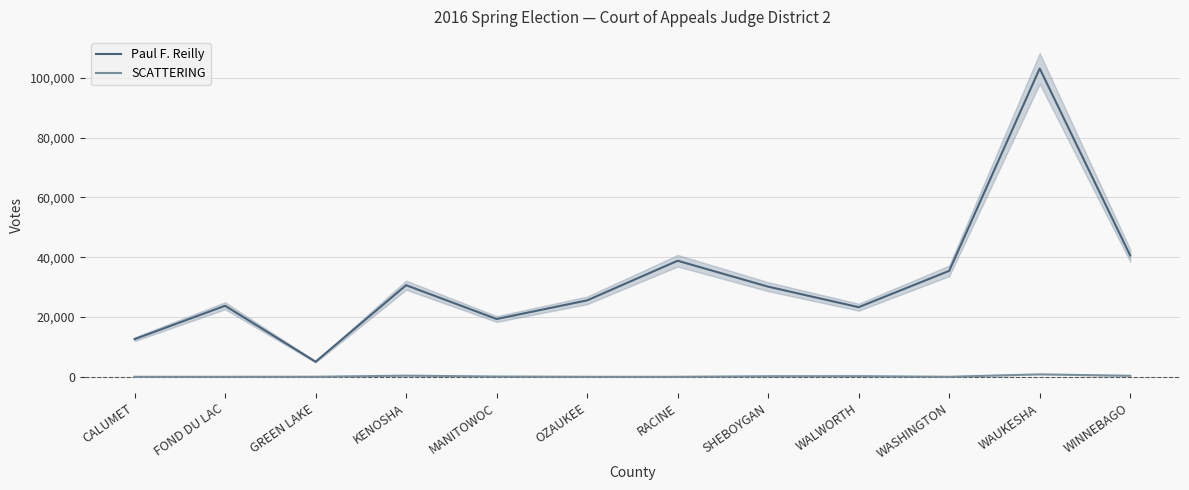

The Paul F. Reilly series shows 12592 at CALUMET. True or false?

True